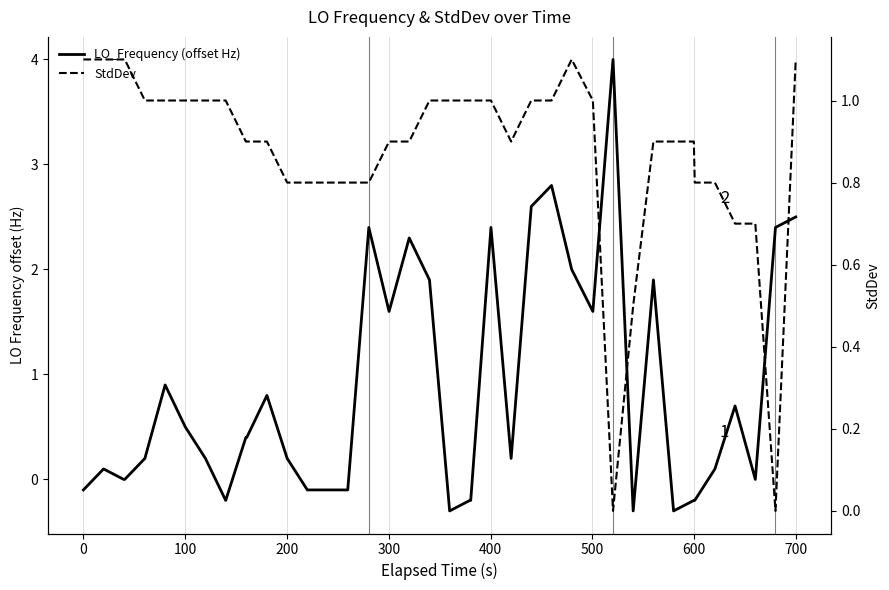

Is this an area chart (filled region under the line)?

No